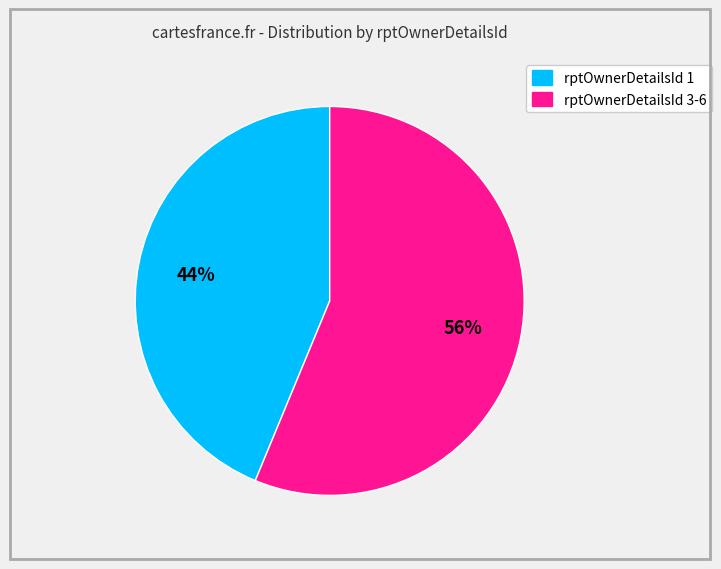

Is there any slice that represents more than half of the pie?

Yes